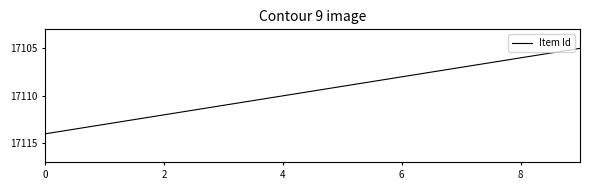

What is the greatest value displayed?

17114